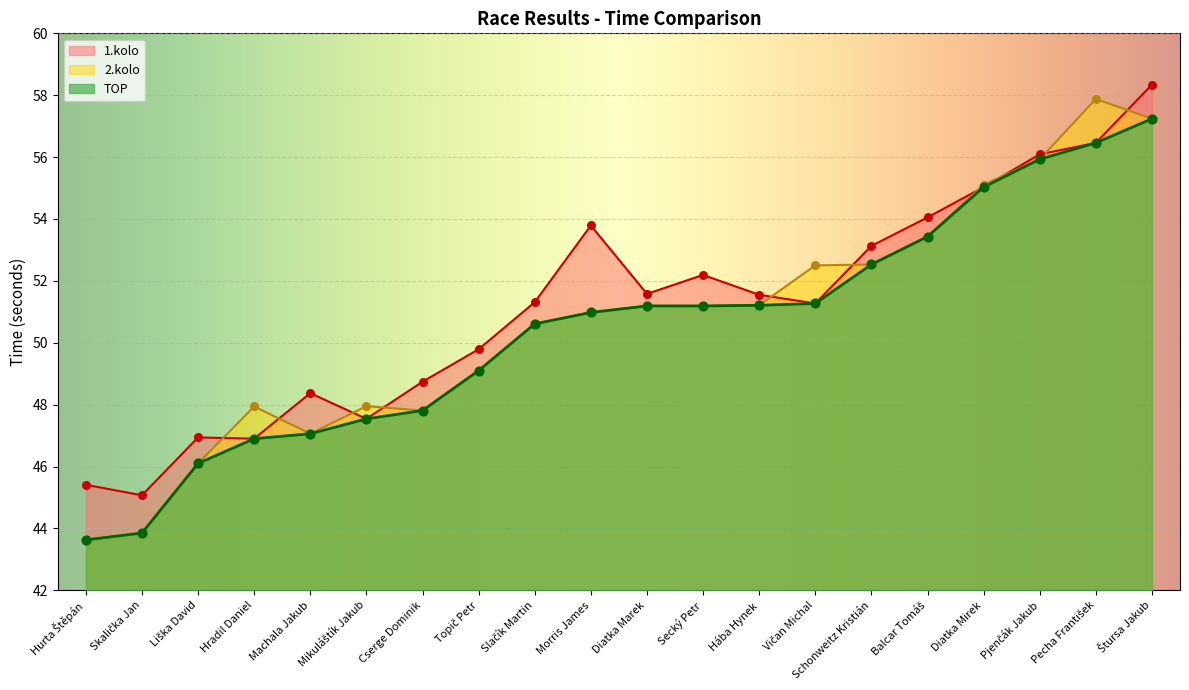

At which category is the sum across all series the highest?

Štursa Jakub